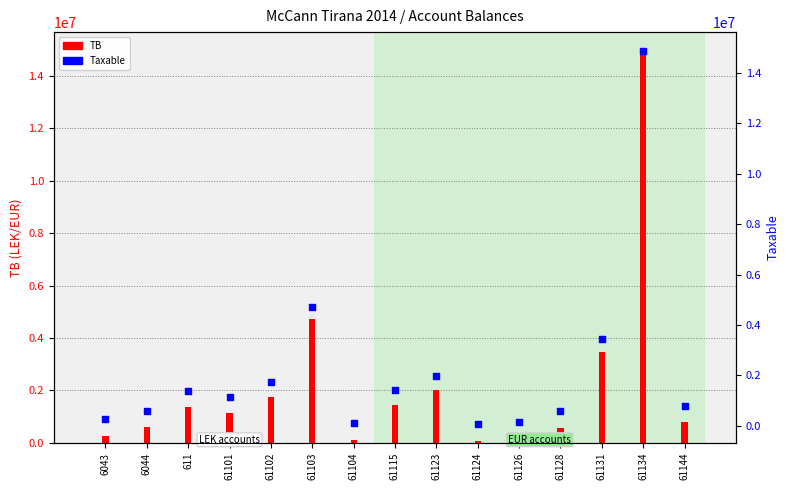

What are all the series names shown in the legend?

TB, Taxable